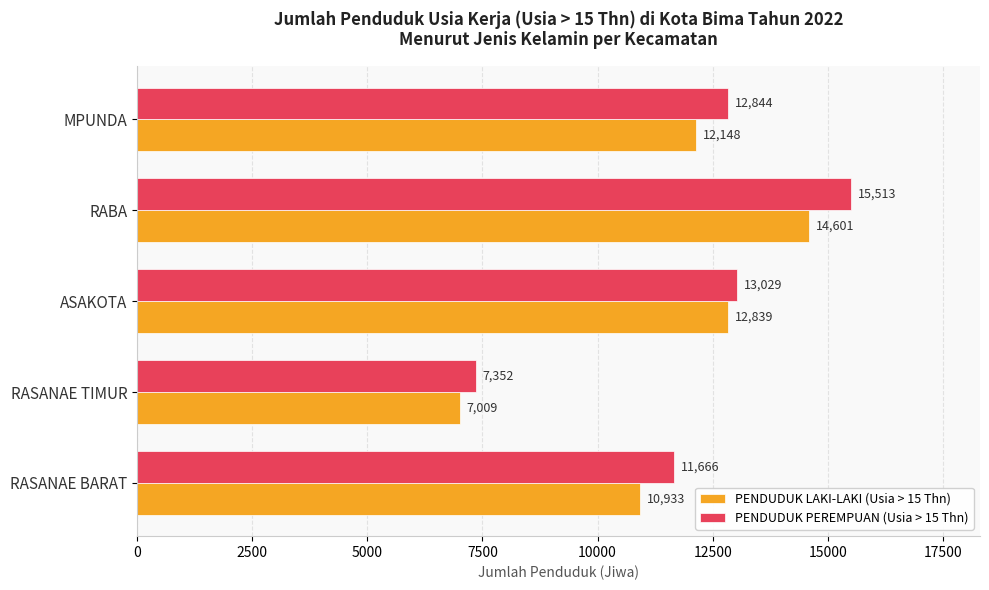

How many series are shown in this chart?

2